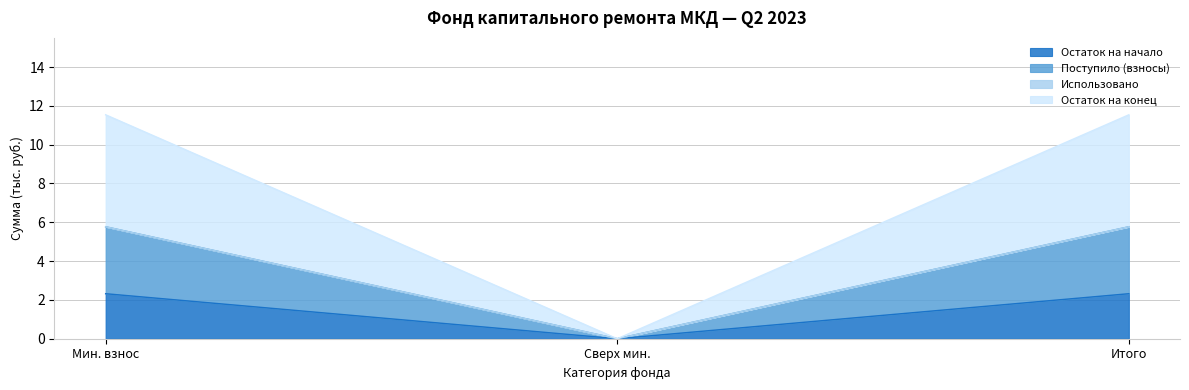

The Остаток на начало series shows 1.3 at Сверх мин.. True or false?

False